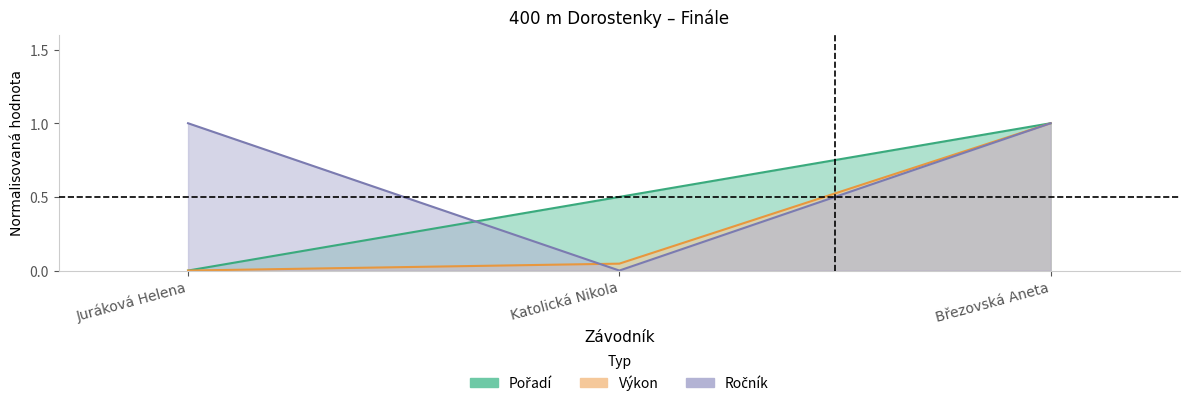

What is the total value across all series at Juráková Helena?

1.0